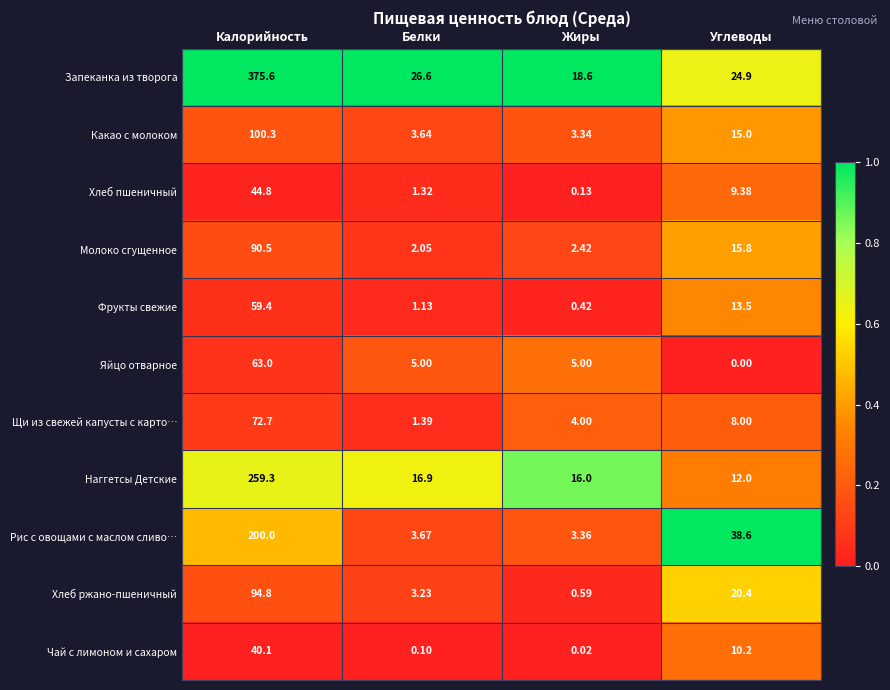

Which series changed the most between Калорийность and Белки?

Запеканка из творога